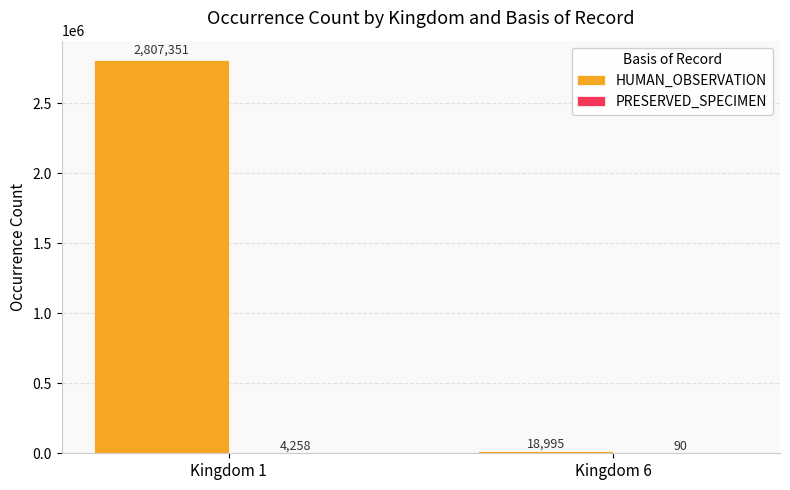

Are the bars horizontal?

No